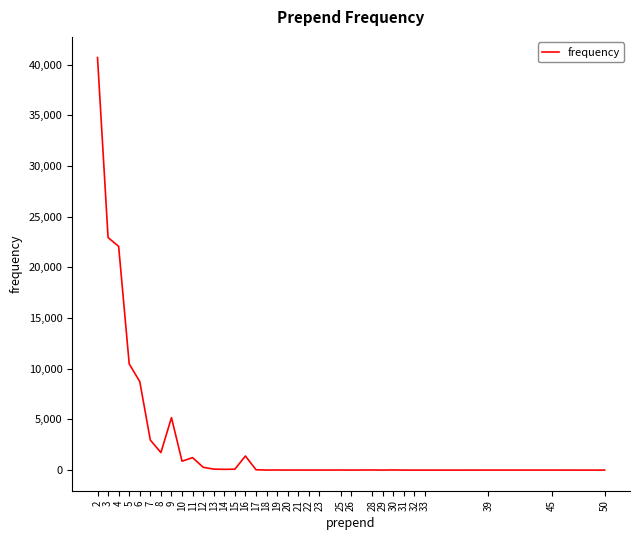

What is the sum of all values?

118995